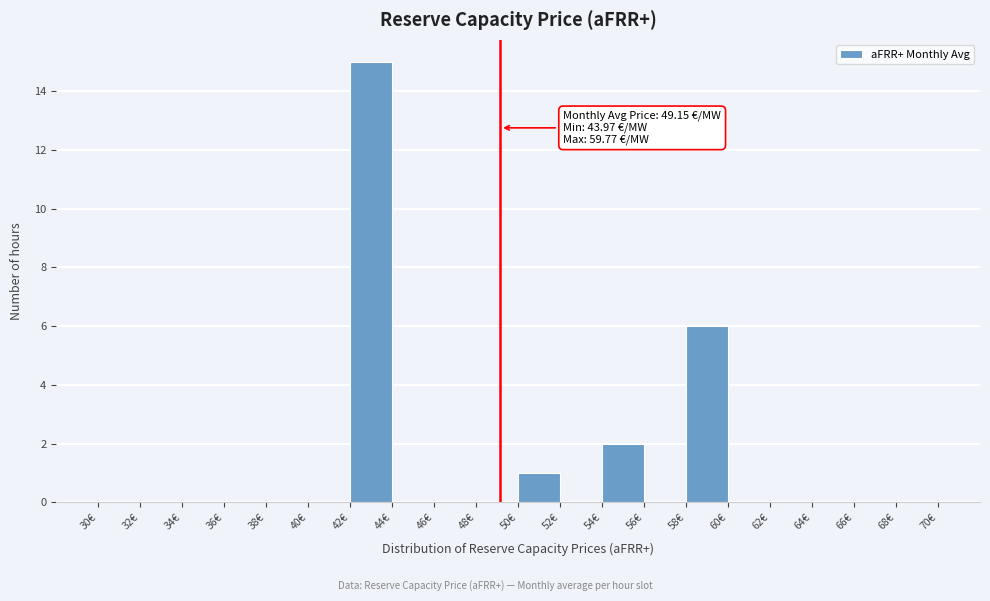

Which range on the x-axis has the tallest bar?

42 to 44